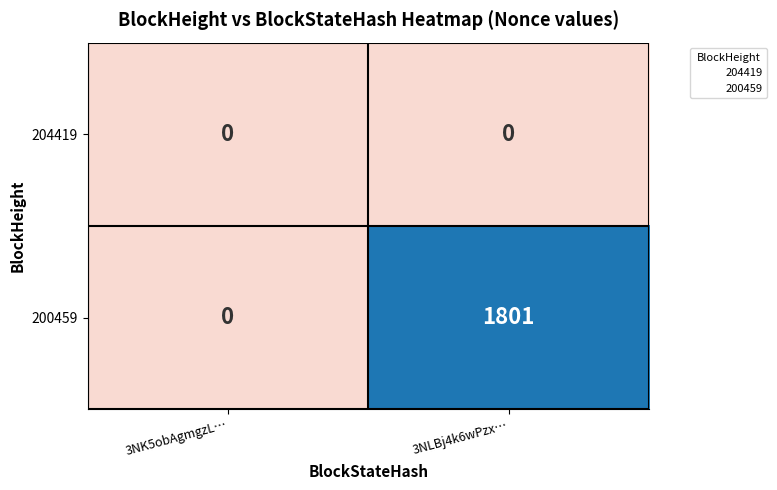

Rank the series by their maximum value, from highest to lowest.

200459, 204419